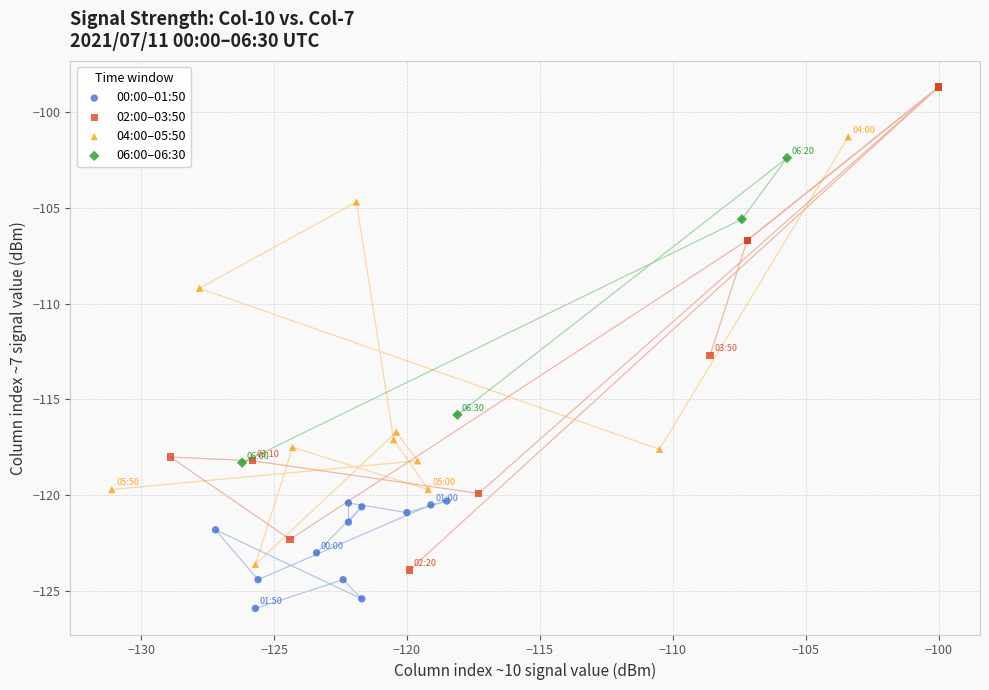

Which series has the largest Y range (max minus min)?

02:00–03:50